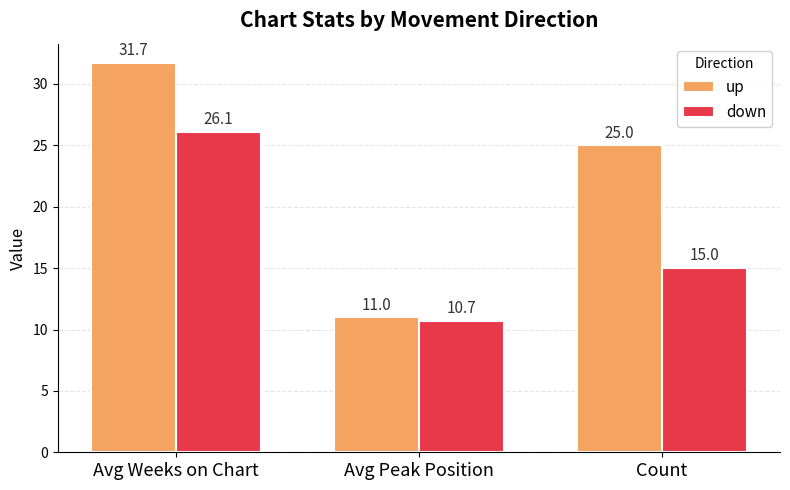

What are all the series names shown in the legend?

up, down